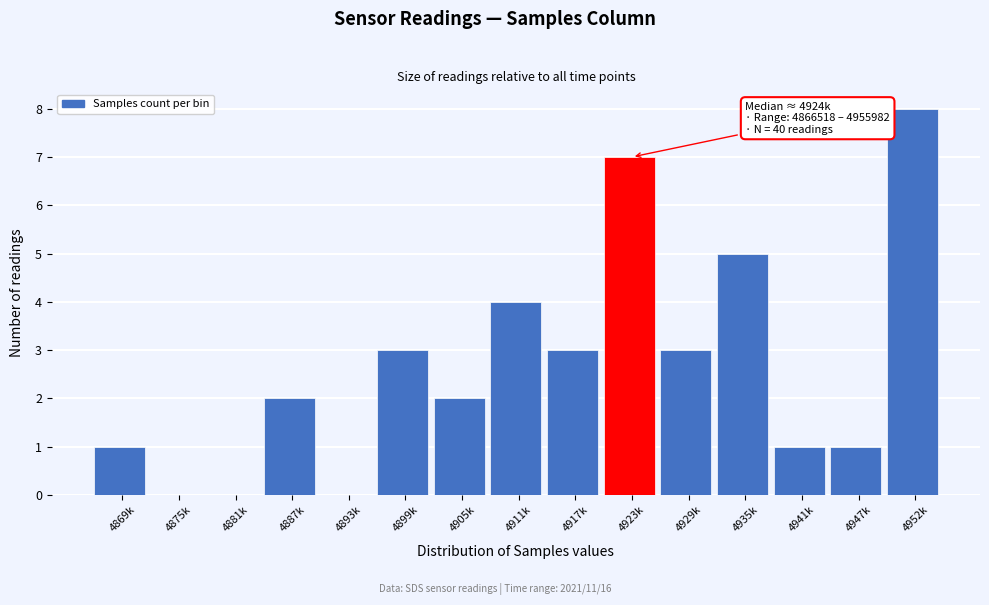

Reading right to left, what are all the values shown in this chart?

4952k=8	4947k=1	4941k=1	4935k=5	4929k=3	4923k=7	4917k=3	4911k=4	4905k=2	4899k=3	4893k=0	4887k=2	4881k=0	4875k=0	4869k=1